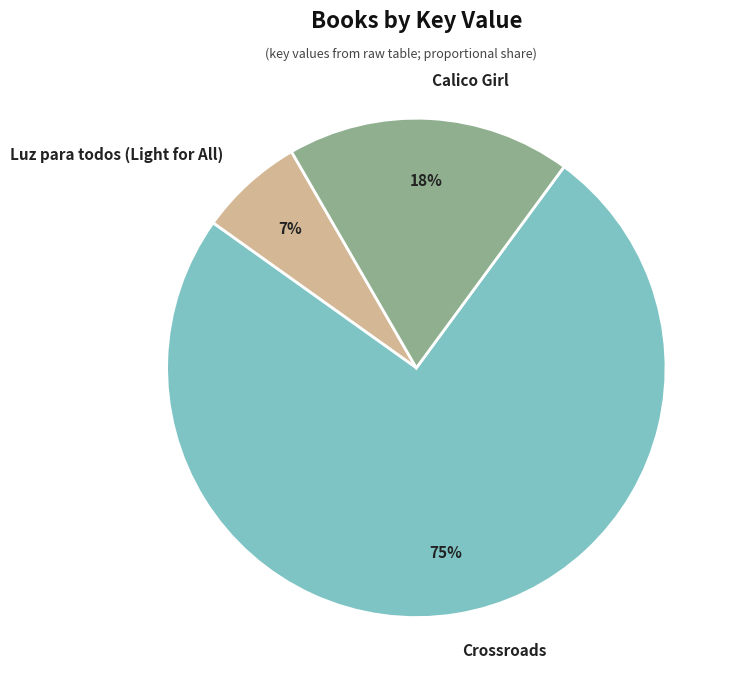

Do Luz para todos (Light for All) and Calico Girl together represent more than half of the pie?

No